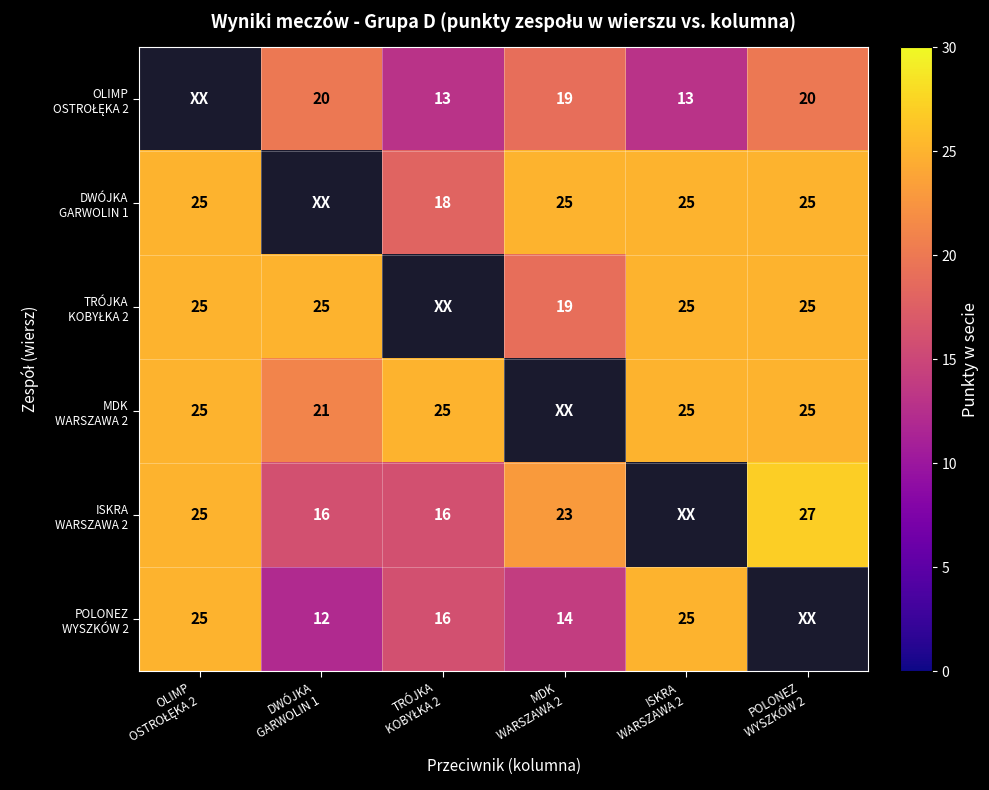

At ISKRA WARSZAWA 2, list the series in order from largest to smallest.

DWÓJKA GARWOLIN 1, TRÓJKA KOBYŁKA 2, MDK WARSZAWA 2, ISKRA WARSZAWA 2, POLONEZ WYSZKÓW 2, OLIMP OSTROŁĘKA 2